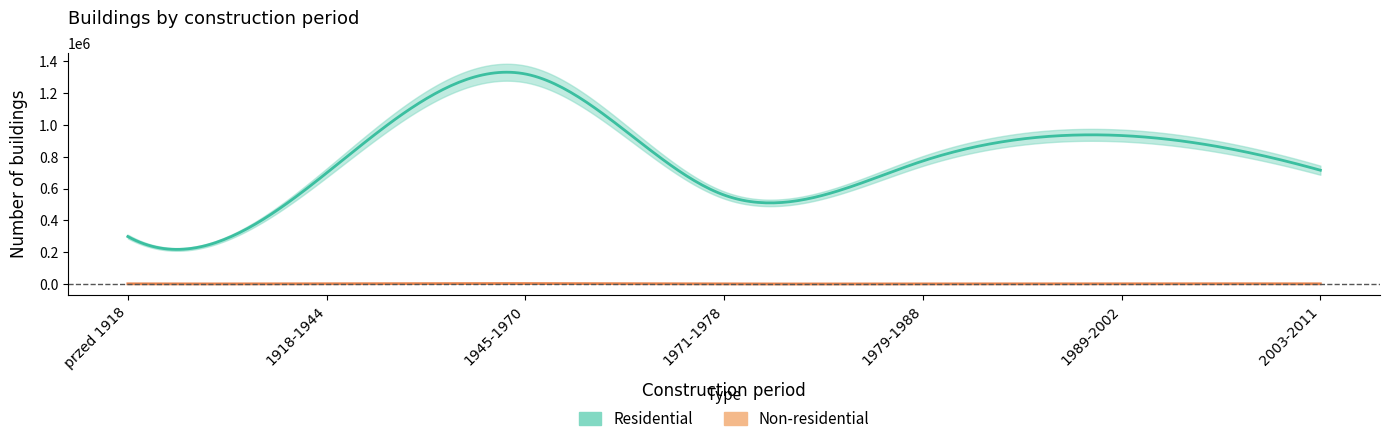

What position from the left is przed 1918?

1